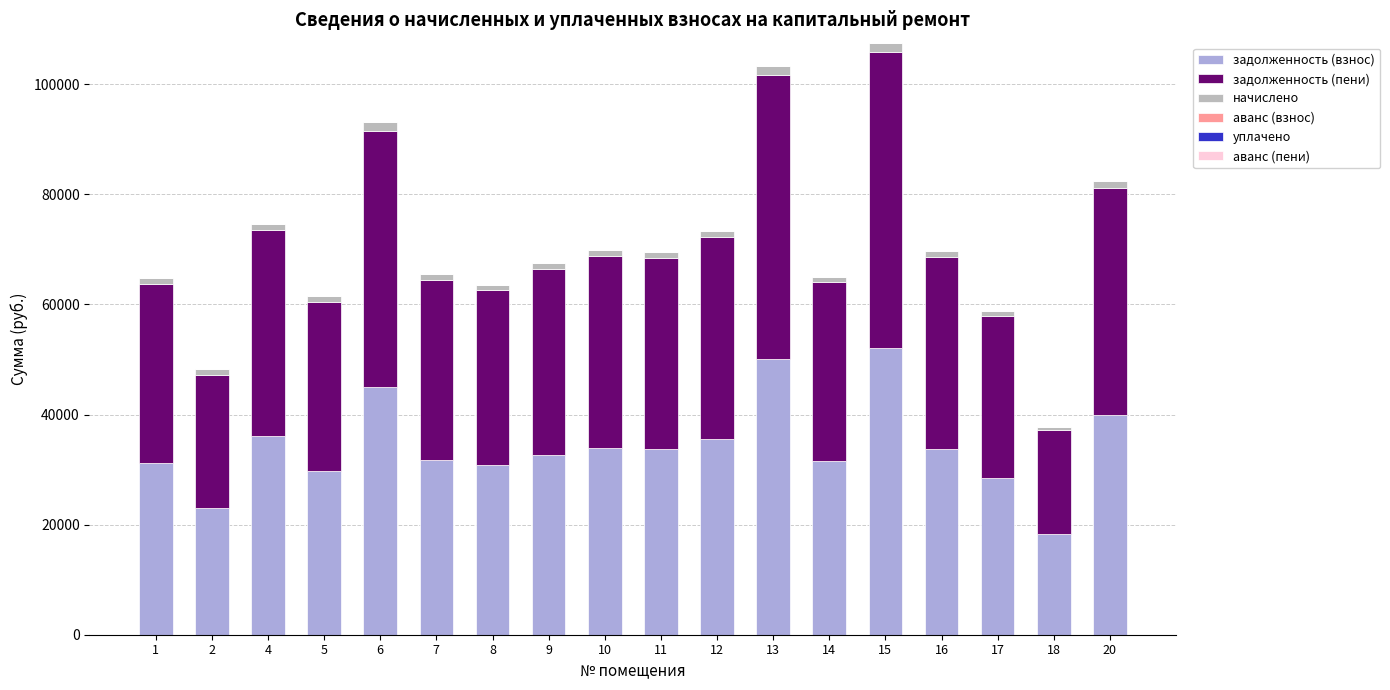

What is the maximum value for задолженность (взнос)?

52073.9